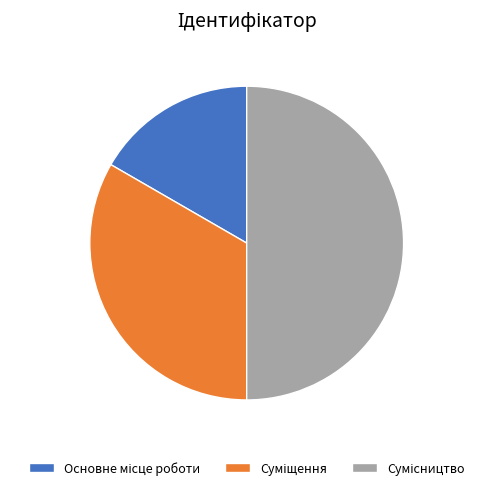

Do Основне місце роботи and Суміщення together represent more than half of the pie?

No